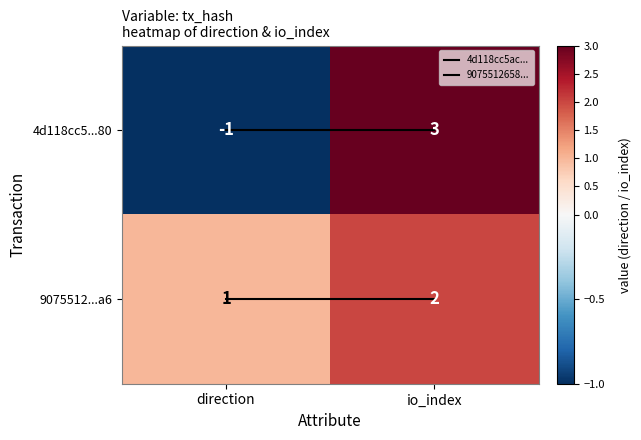

How many positive values does the 4d118cc5...80 series have?

1